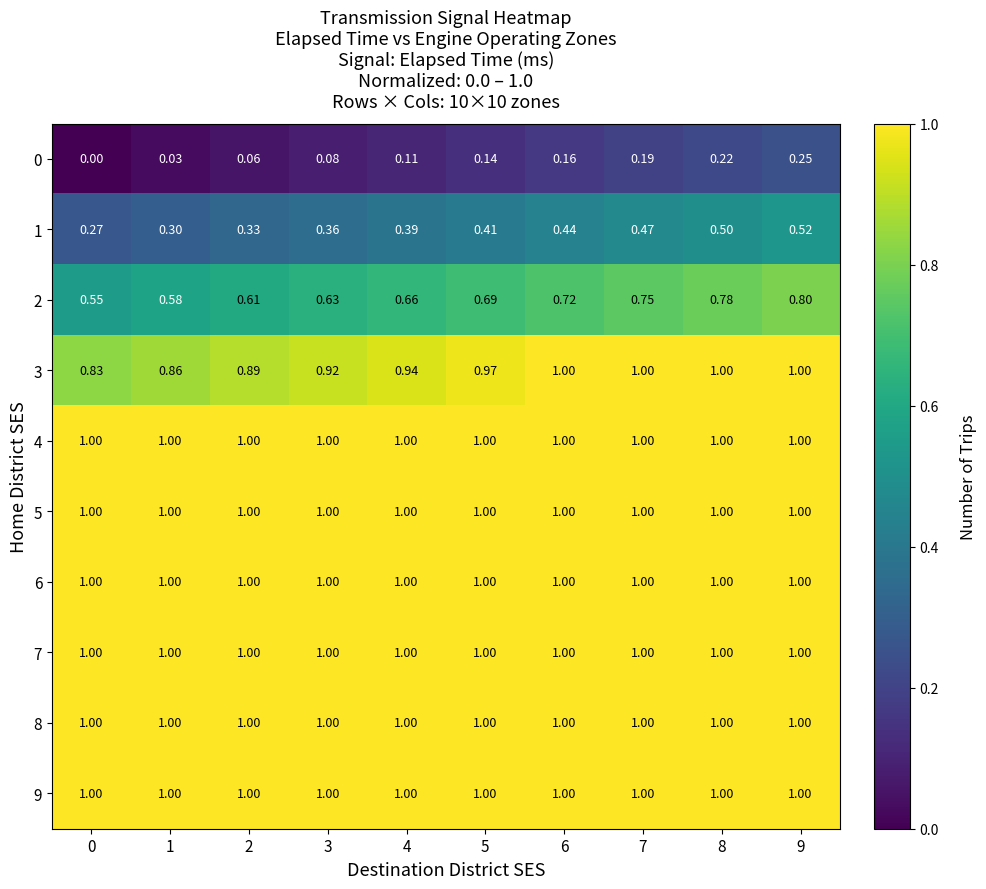

What is the greatest value displayed?

1.0